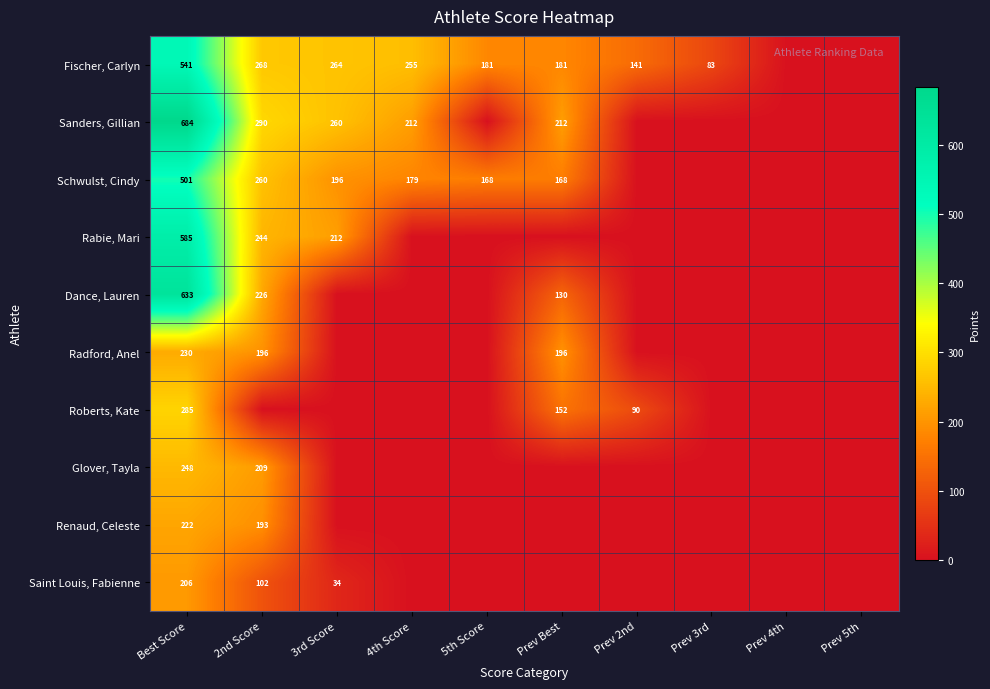

What is the sum of the Fischer, Carlyn values at Prev 2nd and 3rd Score?

405